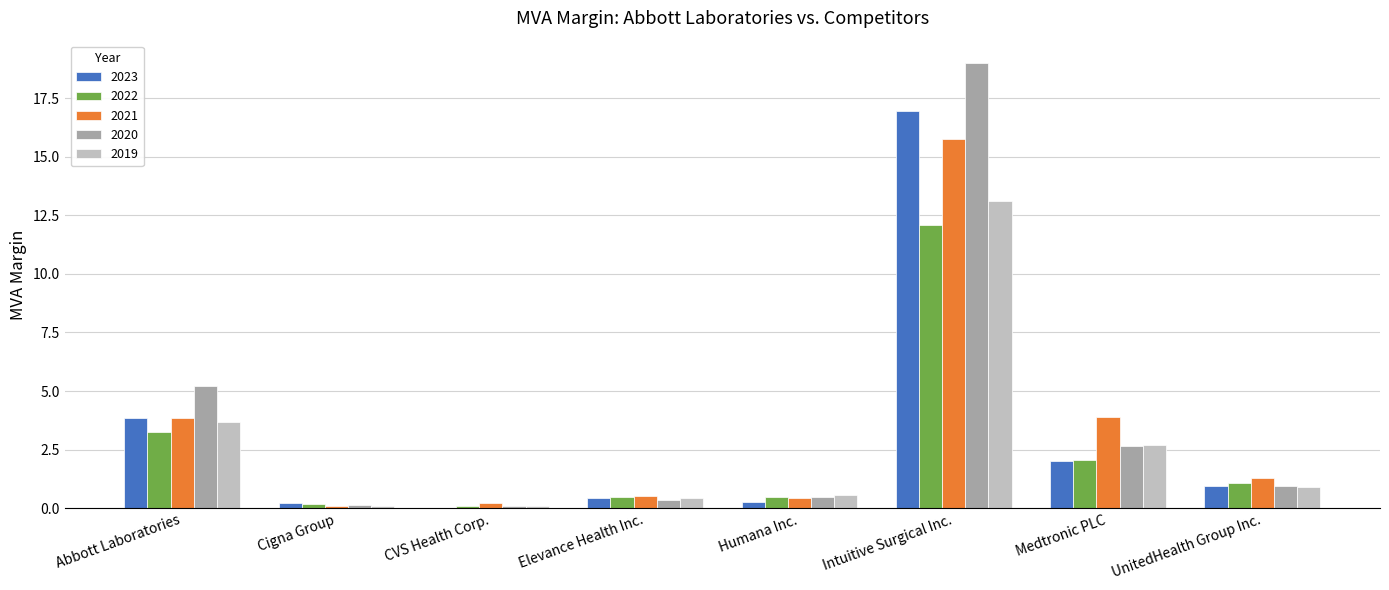

At which category is the sum across all series the highest?

Intuitive Surgical Inc.